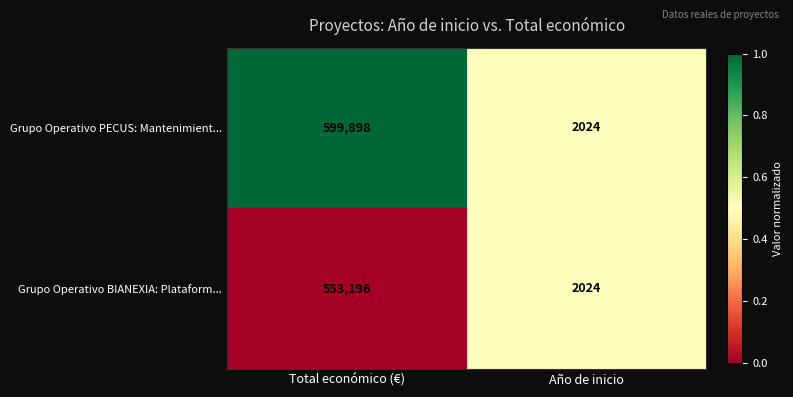

Reading left to right, what are all the values shown in this chart?

Grupo Operativo PECUS: Mantenimient...: 599898	2024
Grupo Operativo BIANEXIA: Plataform...: 553196	2024